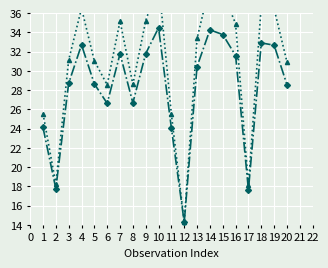

What is the average value of the scan_angle (scaled) series?

28.2